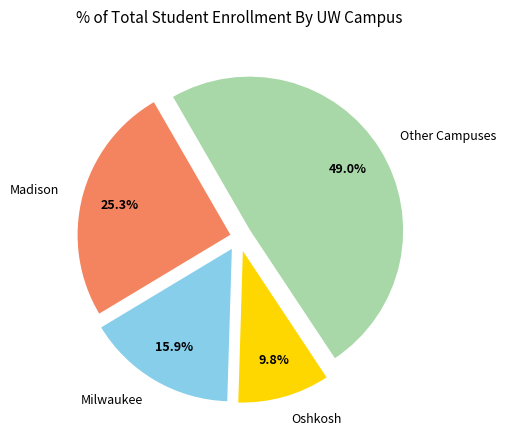

What percentage is the Milwaukee slice, to the nearest percent?

16%